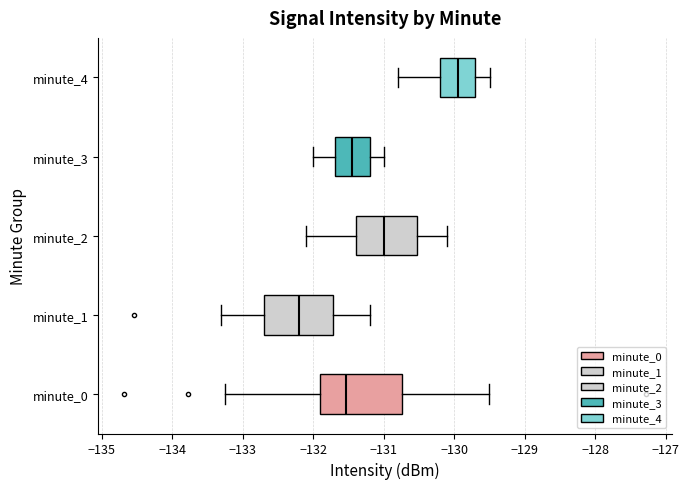

Reading bottom to top, transcribe this box plot: for each box, give where its median line is, the range the box spans, and where its two whiskers end, as read against the x-axis. The values are not printed on the chart, so give them approximately, as read against the axis.

minute_0: median -131.5, box -131.9 to -130.7, whiskers -133.3 to -129.5
minute_1: median -132.2, box -132.7 to -131.7, whiskers -133.3 to -131.2
minute_2: median -131.0, box -131.4 to -130.5, whiskers -132.1 to -130.1
minute_3: median -131.4, box -131.7 to -131.2, whiskers -132.0 to -131.0
minute_4: median -129.9, box -130.2 to -129.7, whiskers -130.8 to -129.5